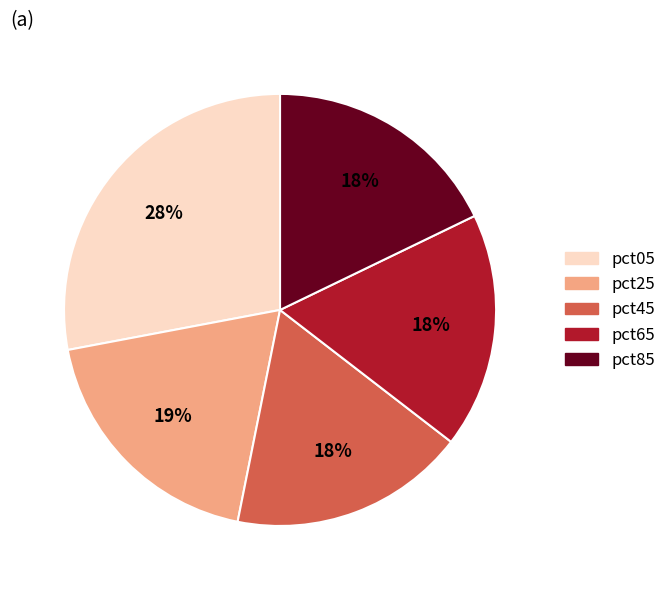

Do pct25 and pct65 together represent more than half of the pie?

No